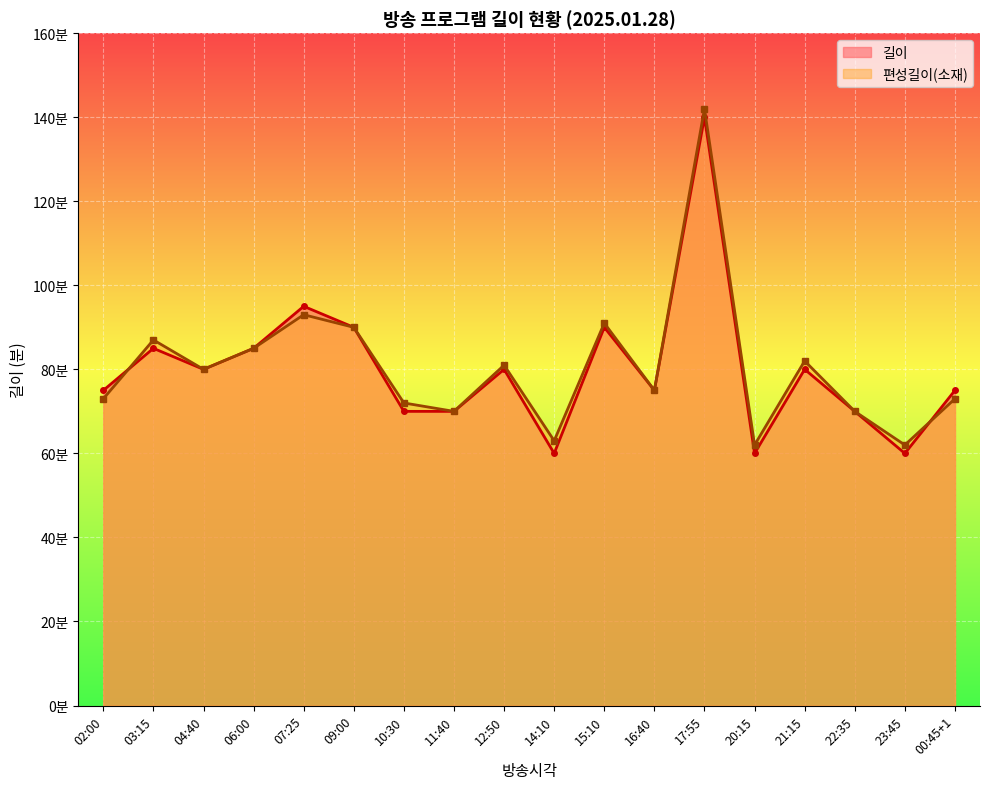

Where is the first local minimum for 길이?

04:40